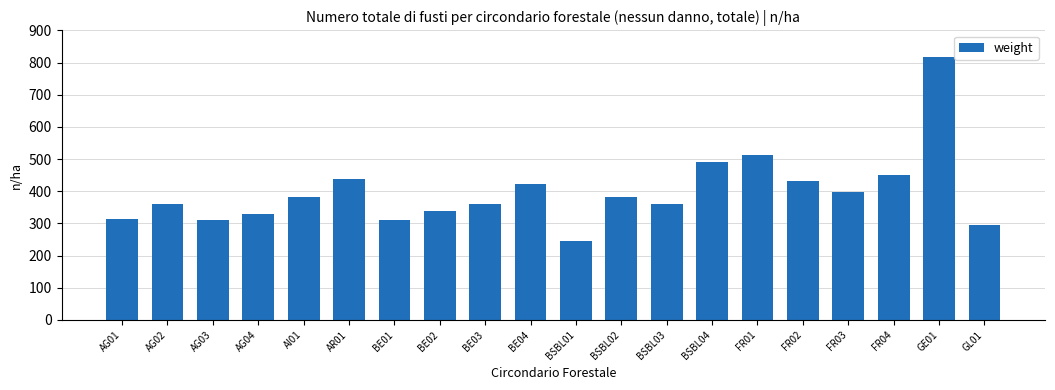

The value at AG02 is 360. True or false?

True